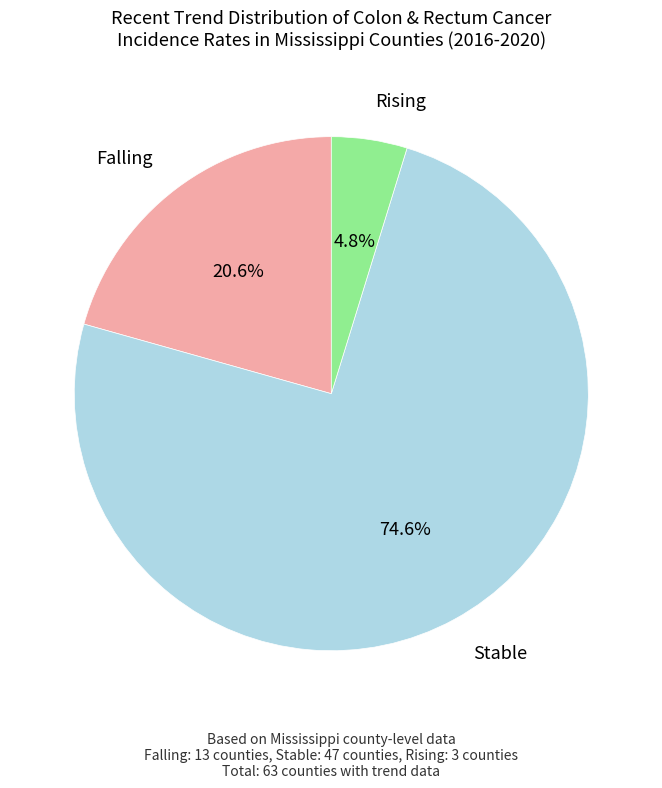

Is there a majority slice in this chart?

Yes